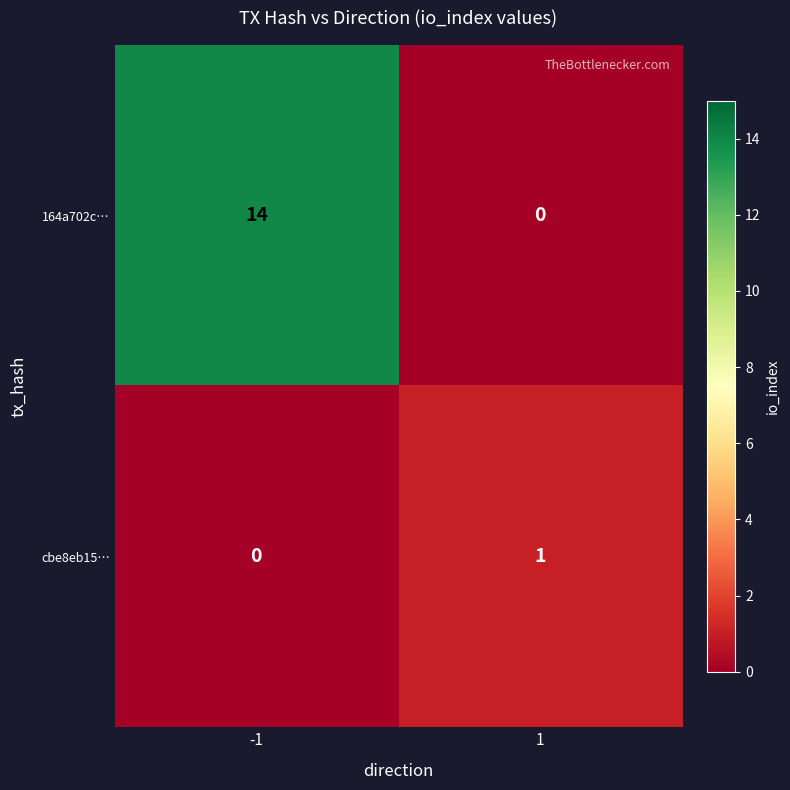

At -1, list the series in order from largest to smallest.

164a702c…, cbe8eb15…